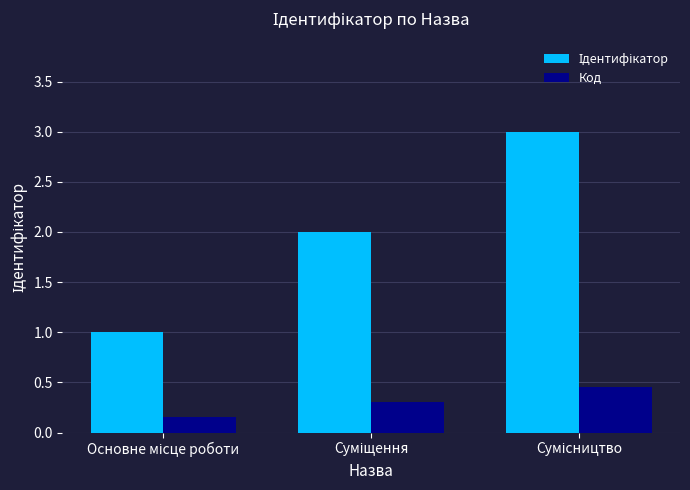

What is the sum of all Код values?

0.9